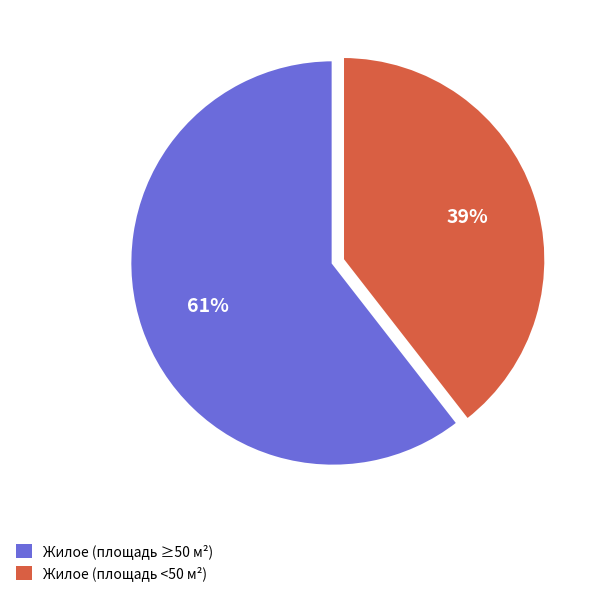

How many slices are in this pie chart?

2